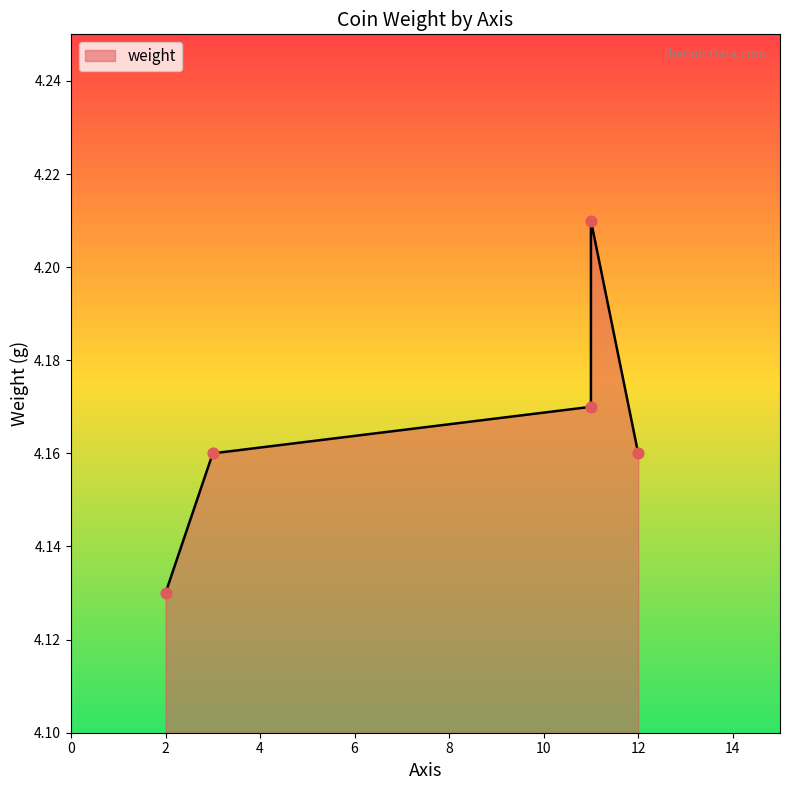

Which has a higher value, 11 or 12?

11